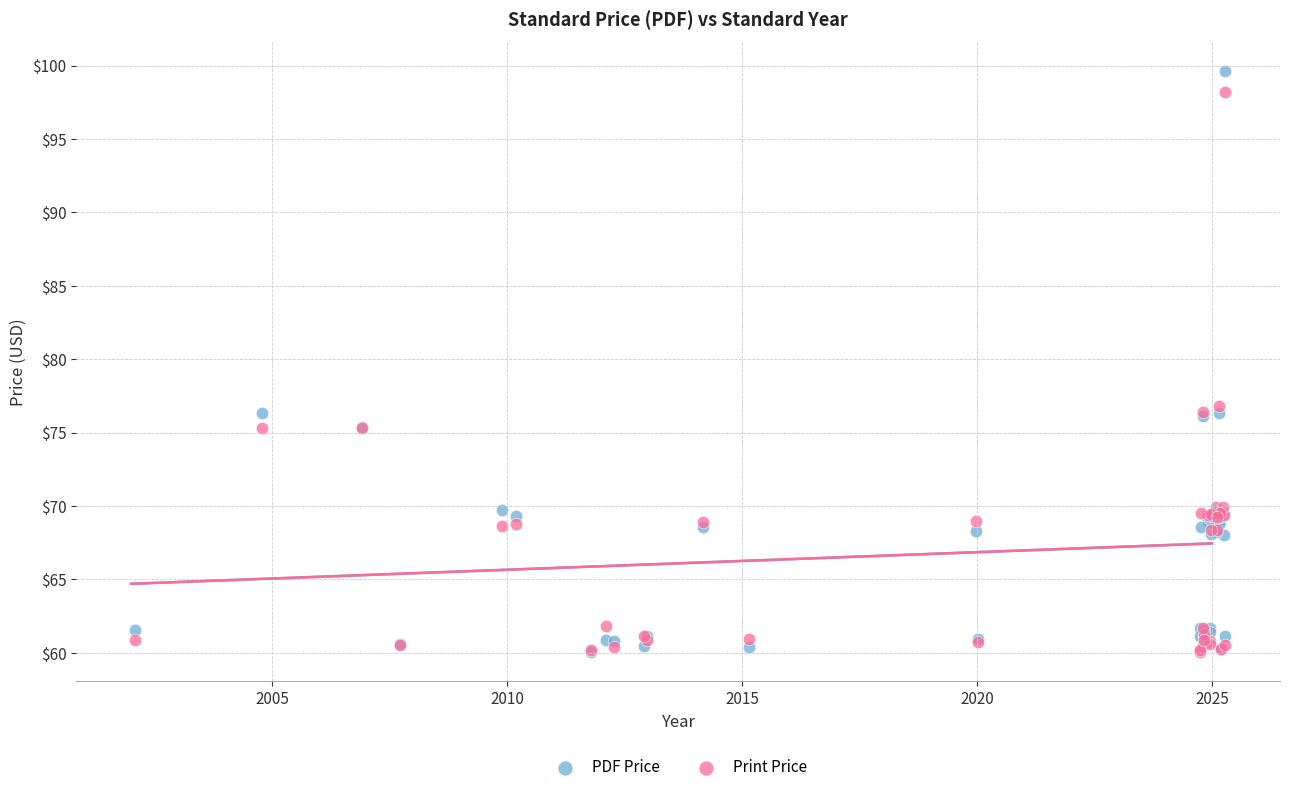

What are all the series names shown in the legend?

PDF Price, Print Price